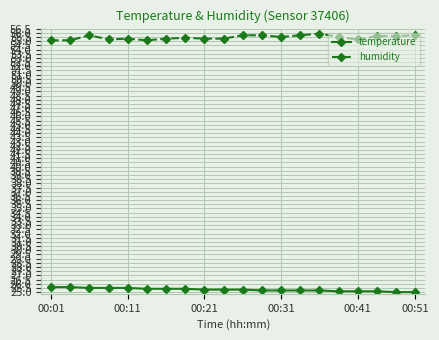

List the series in order of their overall mean, highest first.

humidity, temperature